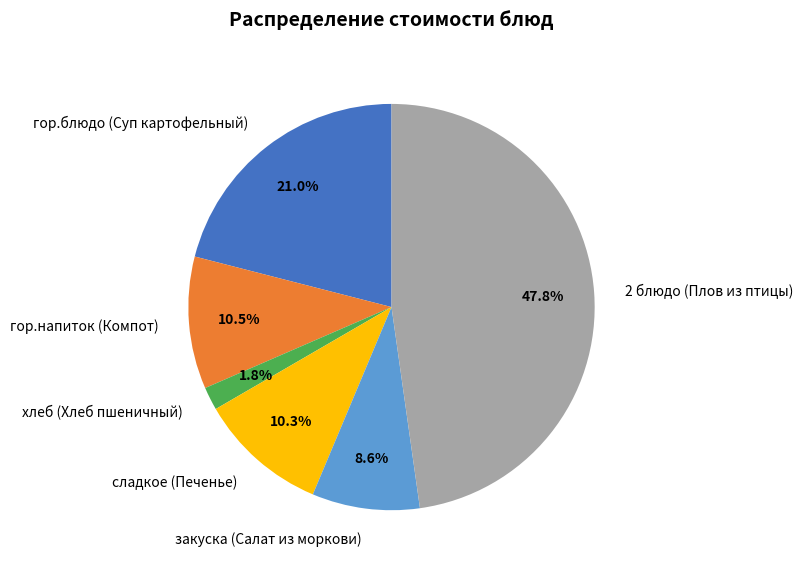

What percentage is the гор.блюдо (Суп картофельный) slice, to the nearest percent?

21%